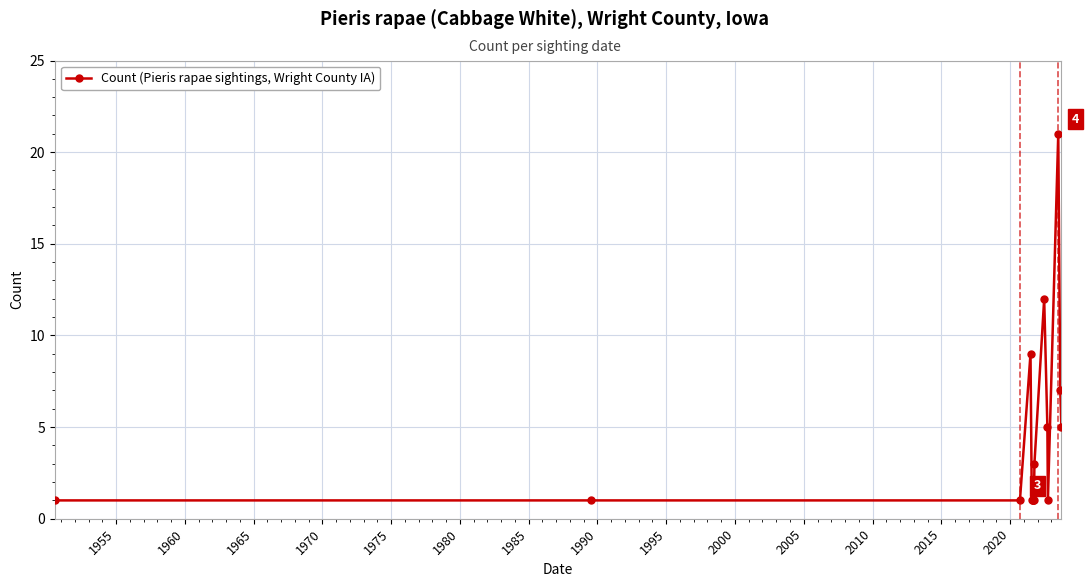

What is the maximum value shown in the chart?

21